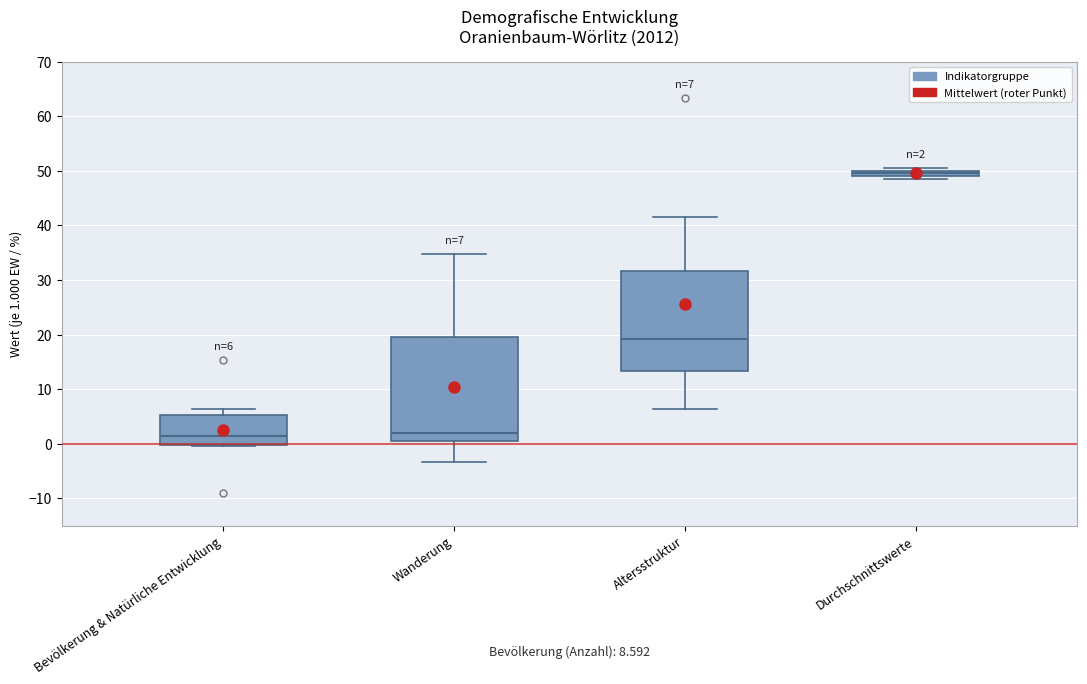

Which box's median line is the highest?

Durchschnittswerte